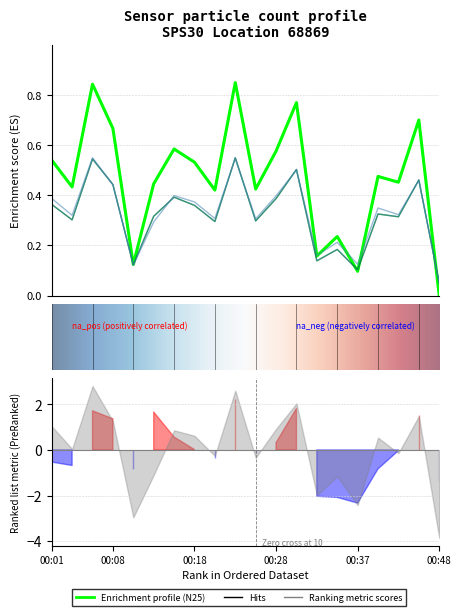

How many data points does each series have?

20